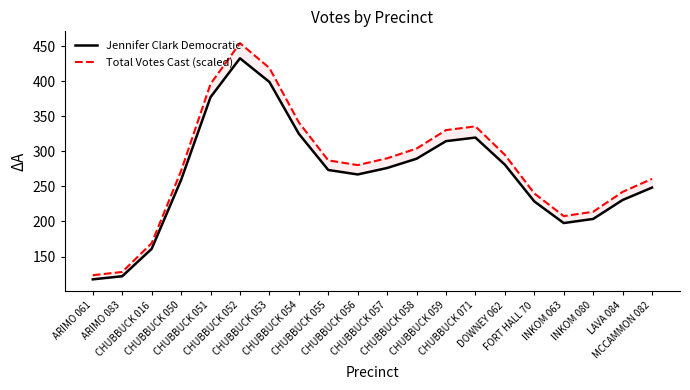

True or false: Total Votes Cast (scaled) and Jennifer Clark Democratic cross at least once.

False